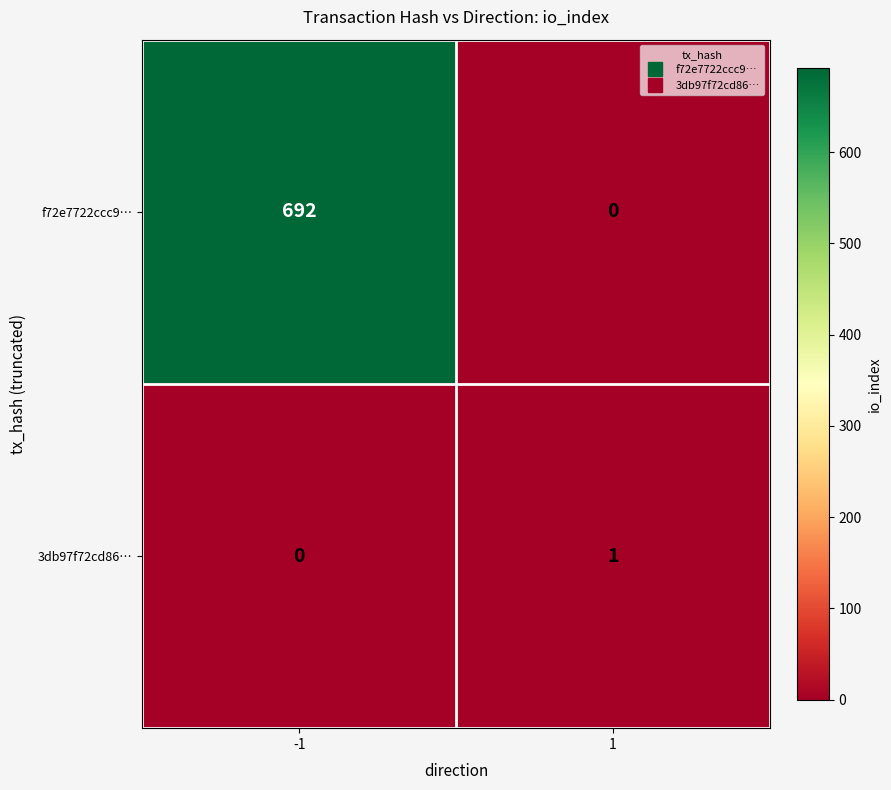

What is the total value across all series at 1?

1